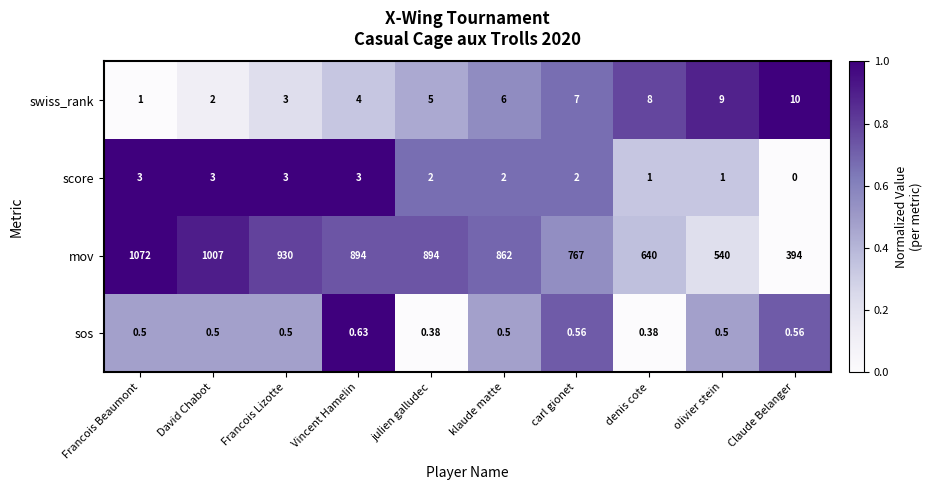

At which label is mov closest to 733?

carl gionet